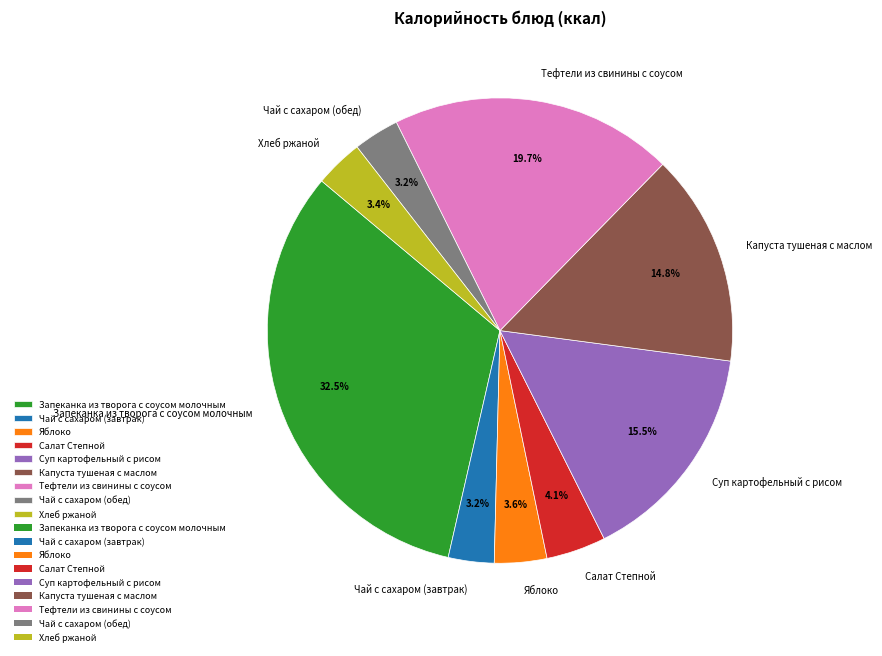

Does Салат Степной account for over 50% of the chart?

No